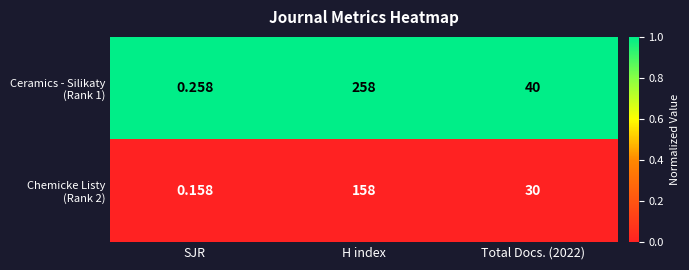

At which category is the sum across all series the highest?

H index